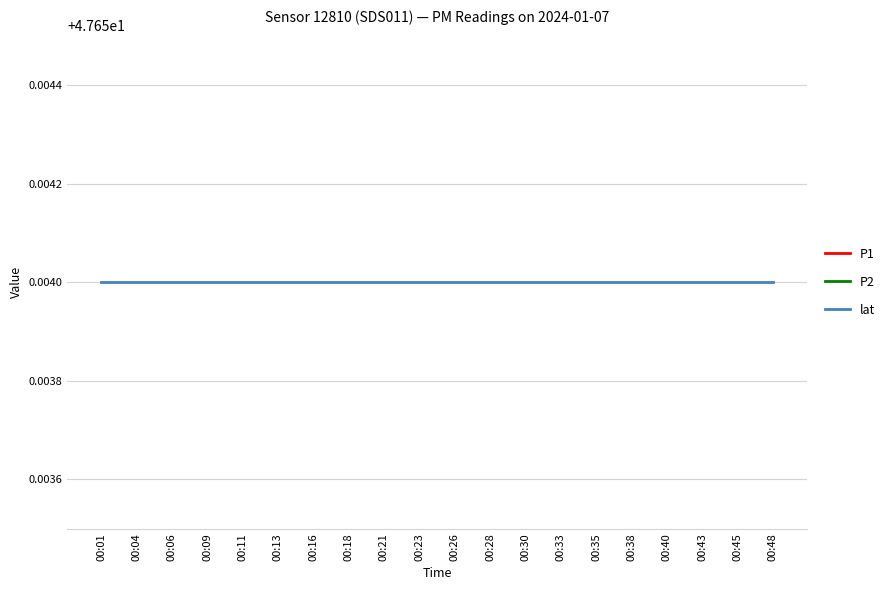

Which series has the largest range (max minus min)?

P1